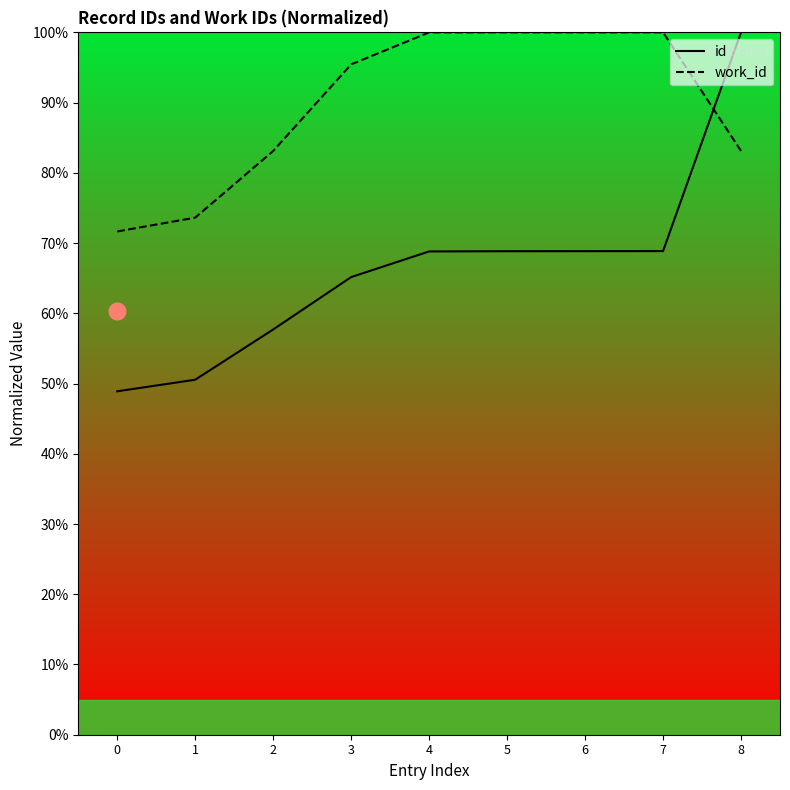

True or false: id has a value of 39.5 at 4.

False